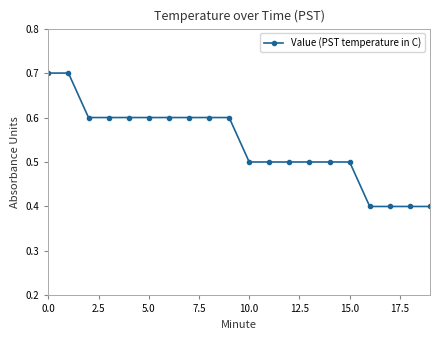

Count the values in the range 0 to 1.

20